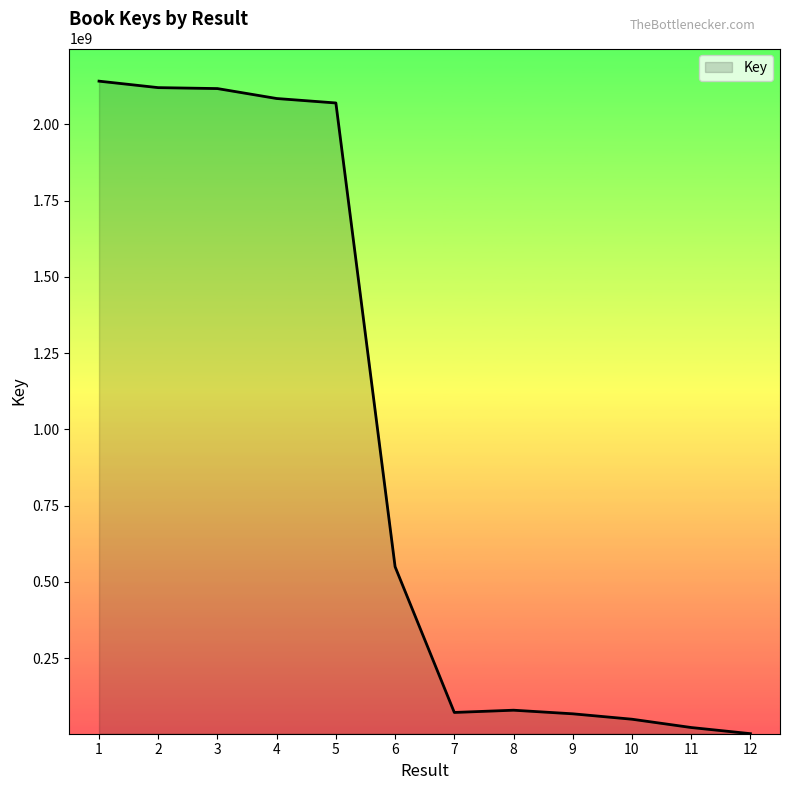

Is it true that the value at 3 is 2117399331?

True